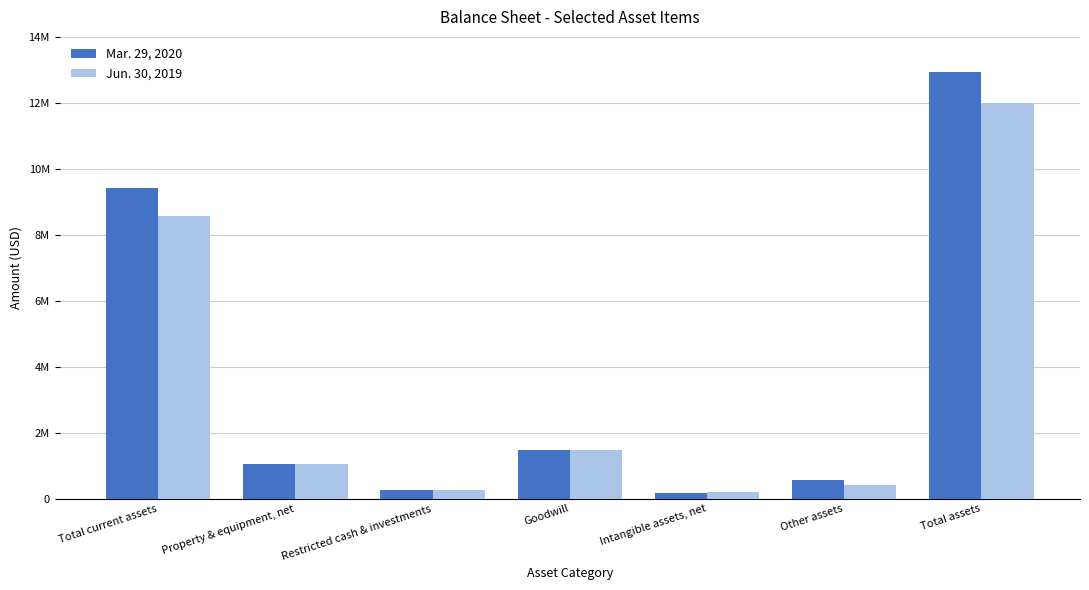

Between Intangible assets, net and Other assets, which is larger?

Other assets